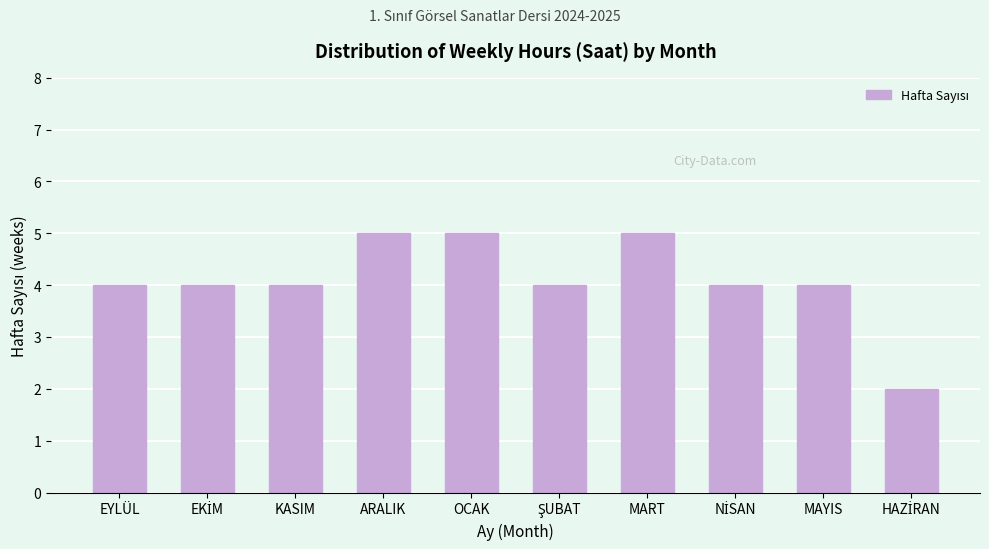

Reading right to left, what are all the values shown in this chart?

2	4	4	5	4	5	5	4	4	4